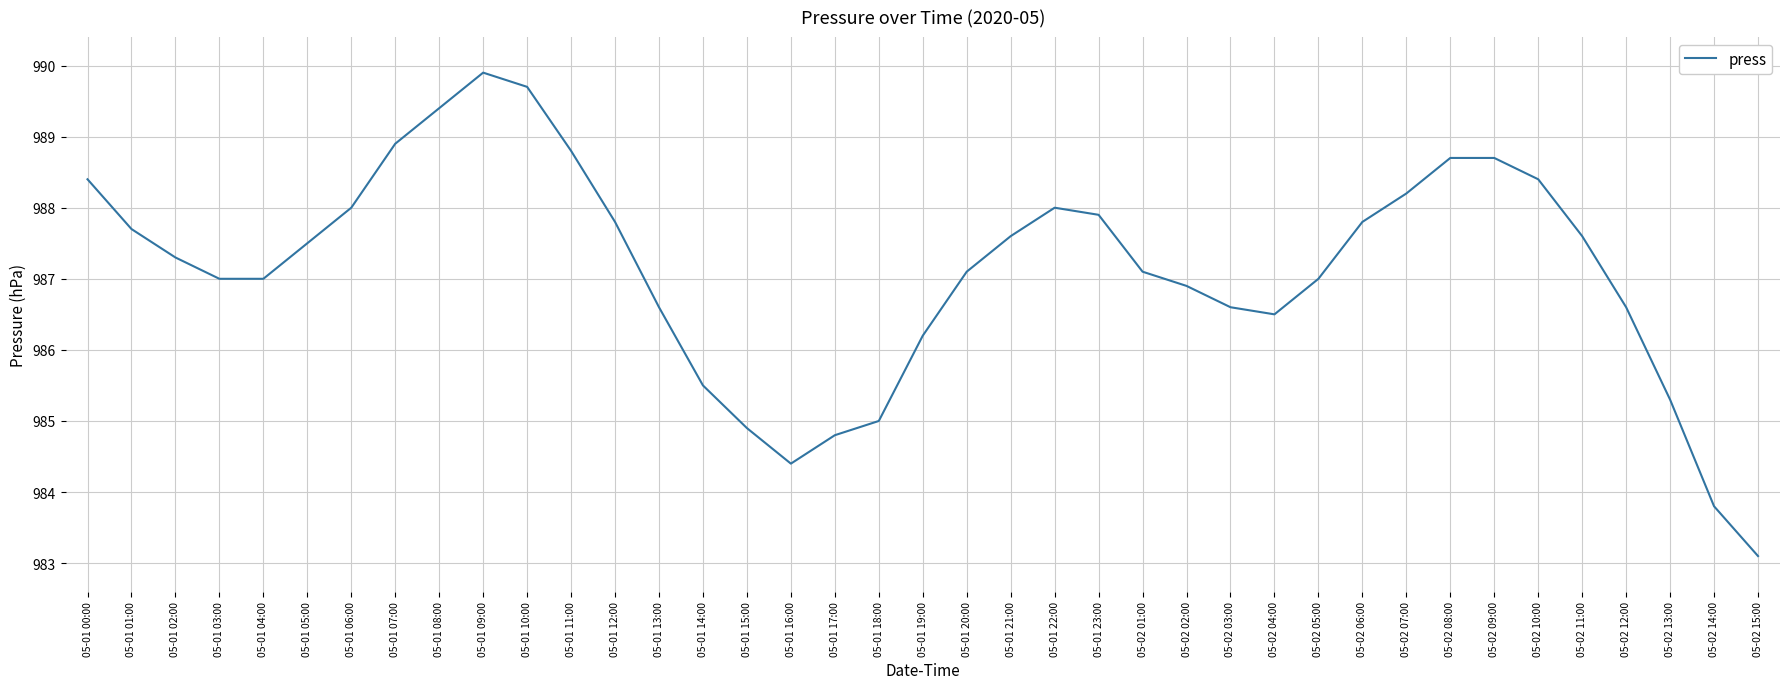

Which category has the highest value across all series?

05-01 09:00